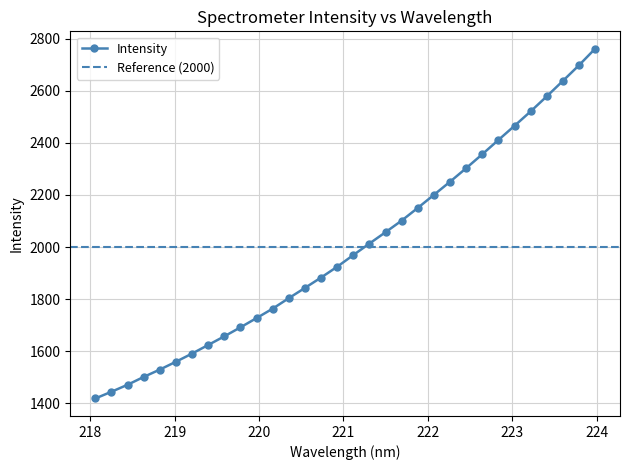

Rank the categories by value from highest to lowest.

223.9802, 223.7895, 223.5987, 223.408, 223.2172, 223.0264, 222.8355, 222.6447, 222.4538, 222.263, 222.0721, 221.8812, 221.6902, 221.4993, 221.3083, 221.1174, 220.9264, 220.7354, 220.5444, 220.3533, 220.1623, 219.9712, 219.7801, 219.589, 219.3979, 219.2067, 219.0156, 218.8244, 218.6332, 218.442, 218.2508, 218.0596